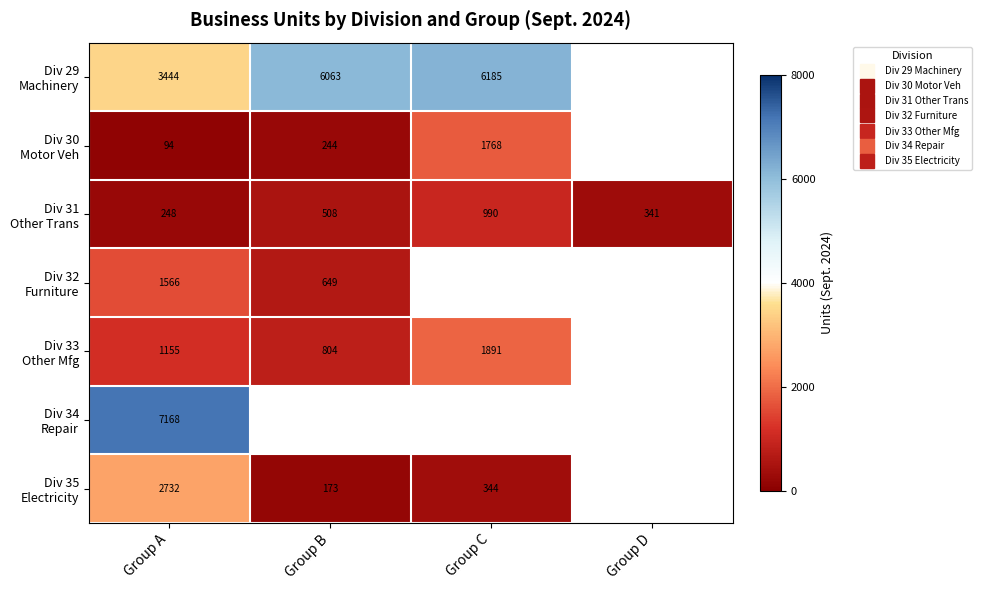

At how many categories does at least one series exceed 1423?

3